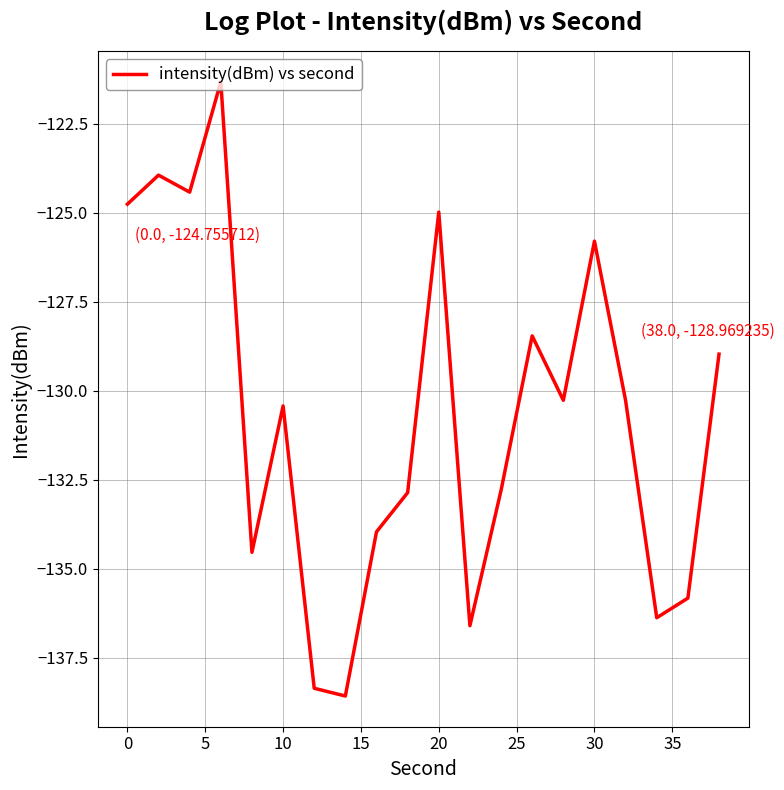

Does the chart display data point markers on the line(s)?

No